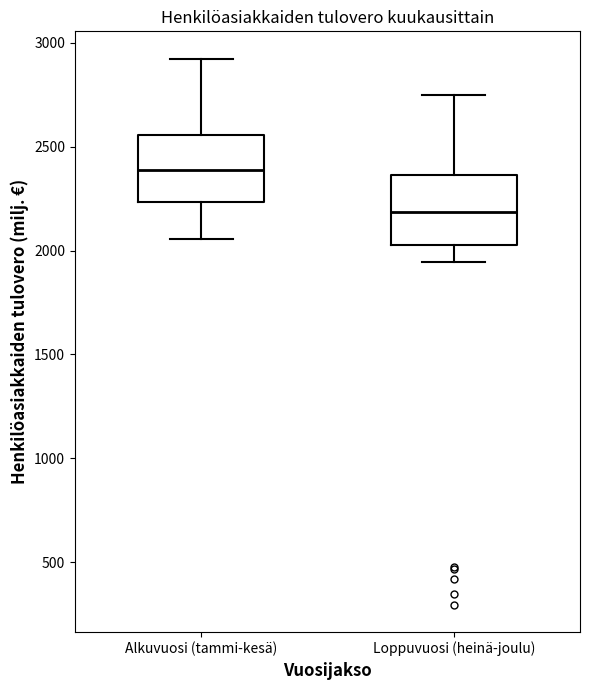

Reading left to right, read every box against the y-axis: the position of its median line, the range the box covers, and the ends of its whiskers. The values are not printed on the chart, so give them approximately, as read against the axis.

Alkuvuosi (tammi-kesä): median 2400, box 2250 to 2550, whiskers 2050 to 2900
Loppuvuosi (heinä-joulu): median 2200, box 2000 to 2350, whiskers 1950 to 2750